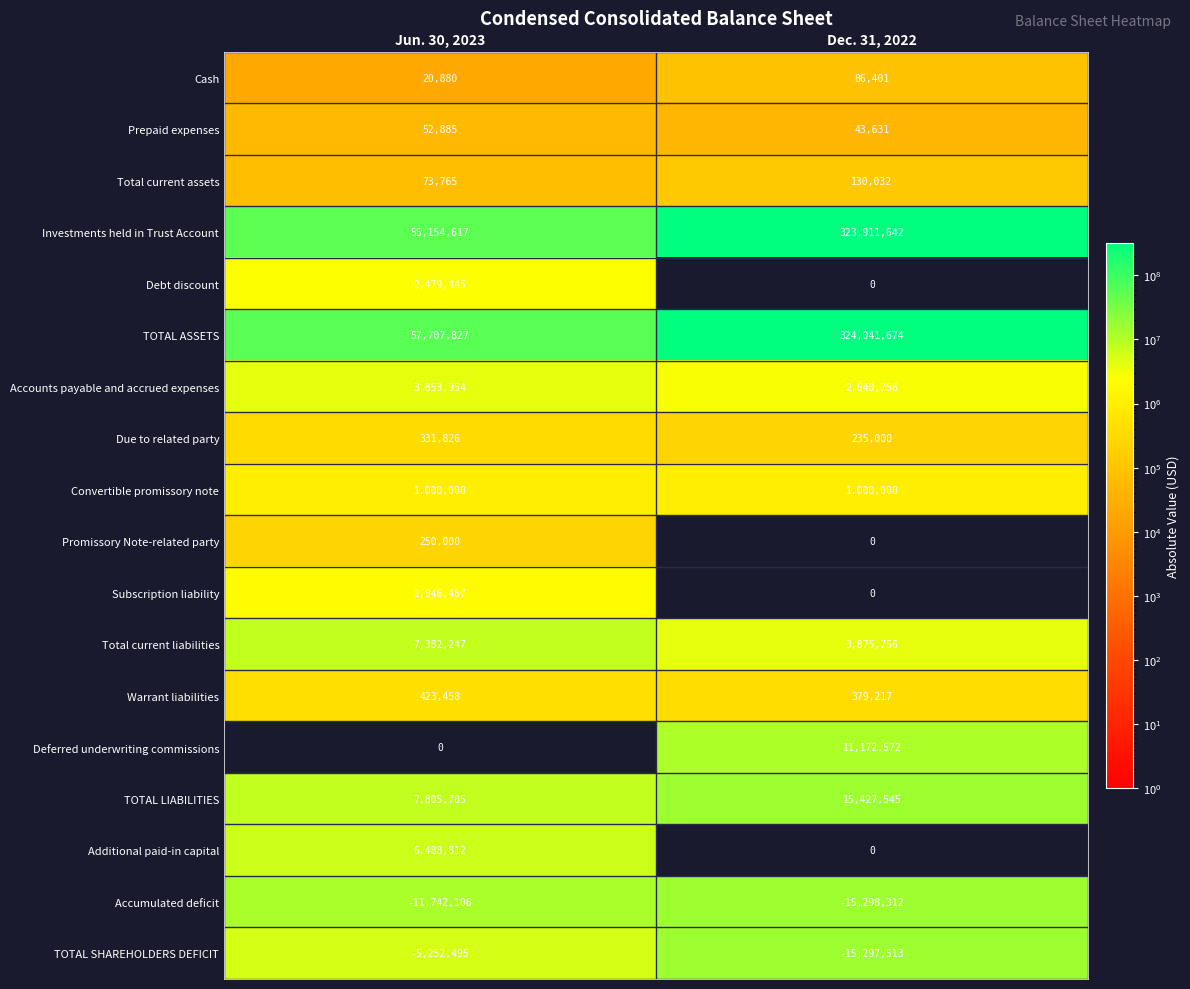

Is it true that Accumulated deficit equals -11742106 at Jun. 30, 2023?

True